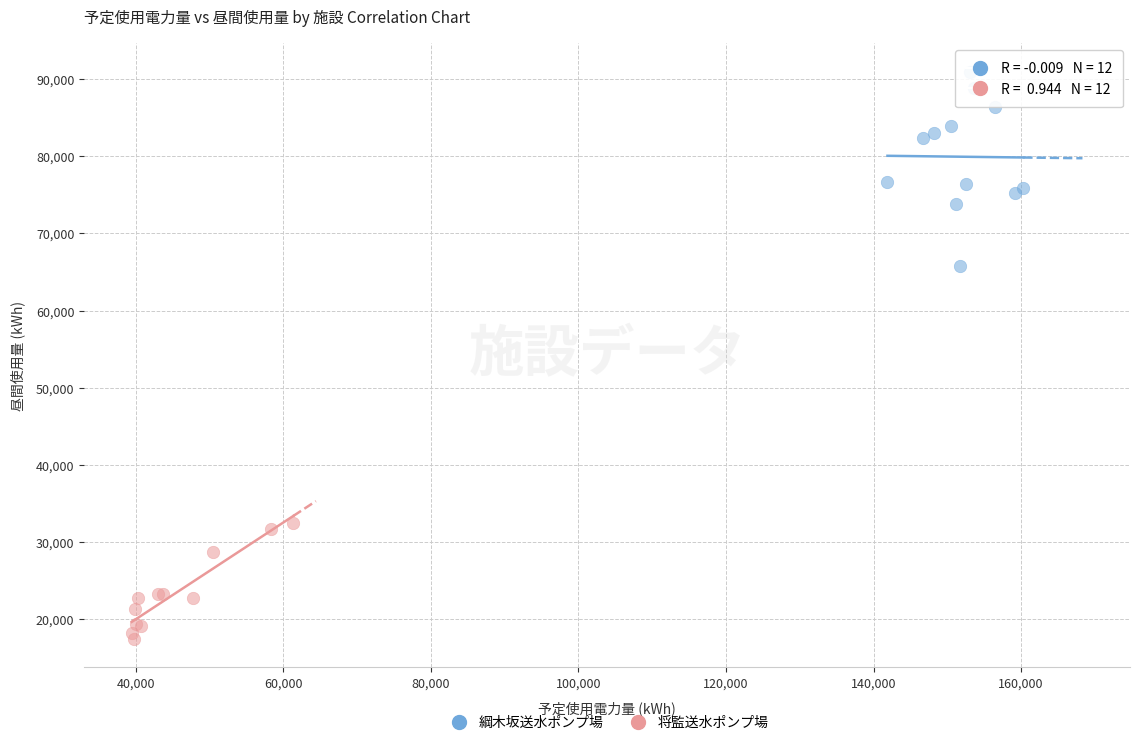

Which series reaches the minimum Y coordinate?

将監送水ポンプ場